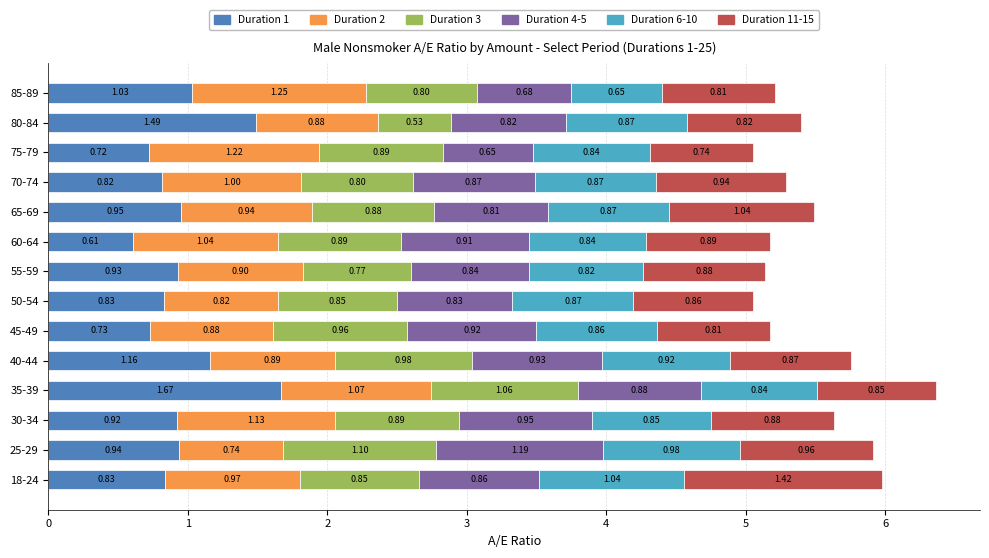

At which category is the sum across all series the highest?

35-39